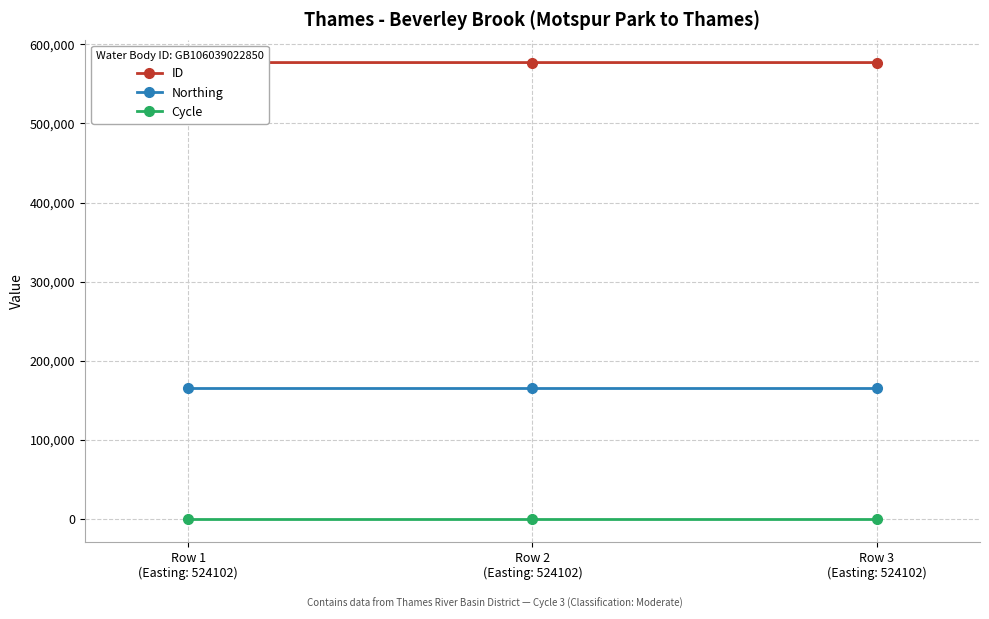

What position from the left is Row 3
(Easting: 524102)?

3